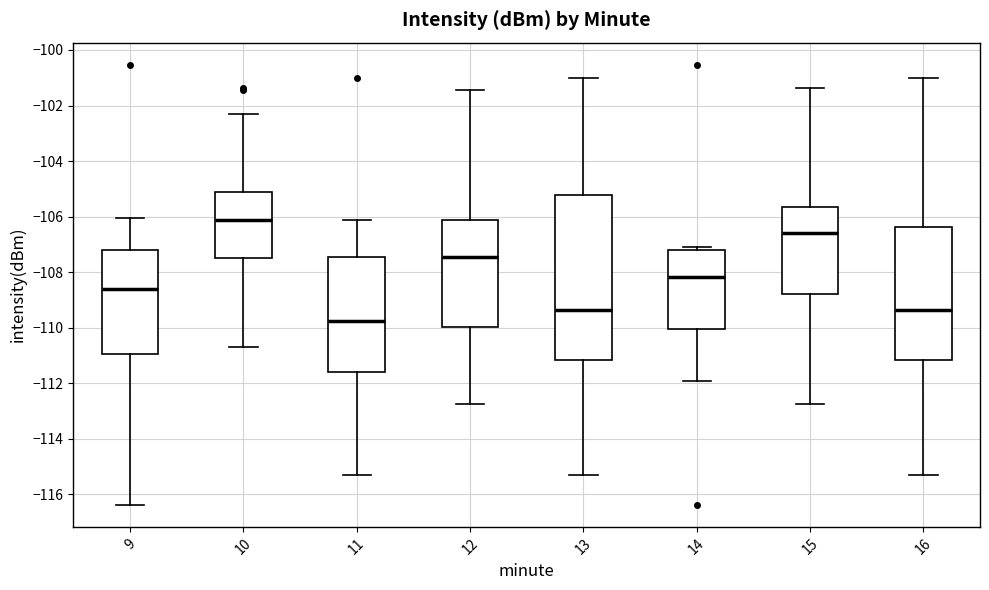

Reading left to right, read every box against the y-axis: the position of its median line, the range the box covers, and the ends of its whiskers. The values are not printed on the chart, so give them approximately, as read against the axis.

9: median -108.6, box -111.0 to -107.2, whiskers -116.4 to -106.0
10: median -106.2, box -107.4 to -105.2, whiskers -110.6 to -102.2
11: median -109.8, box -111.6 to -107.4, whiskers -115.2 to -106.2
12: median -107.4, box -110.0 to -106.2, whiskers -112.8 to -101.4
13: median -109.4, box -111.2 to -105.2, whiskers -115.2 to -101.0
14: median -108.2, box -110.0 to -107.2, whiskers -112.0 to -107.0
15: median -106.6, box -108.8 to -105.6, whiskers -112.8 to -101.4
16: median -109.4, box -111.2 to -106.4, whiskers -115.2 to -101.0